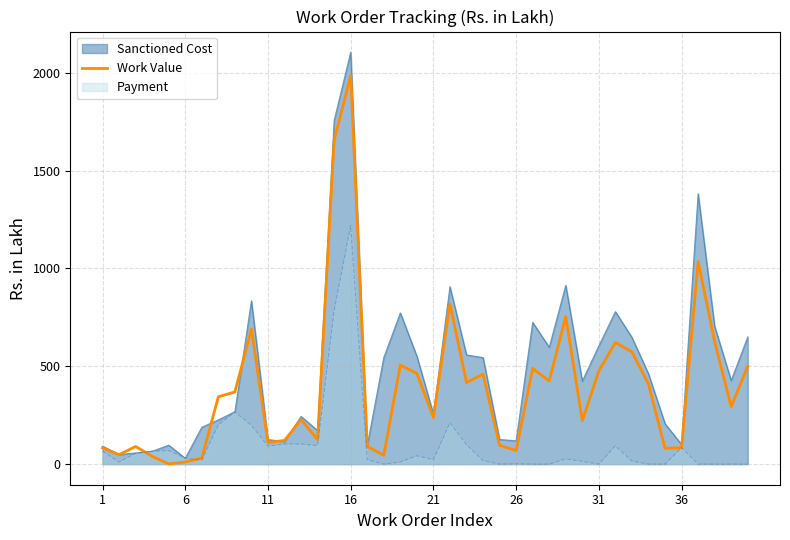

How many data points does each series have?

40